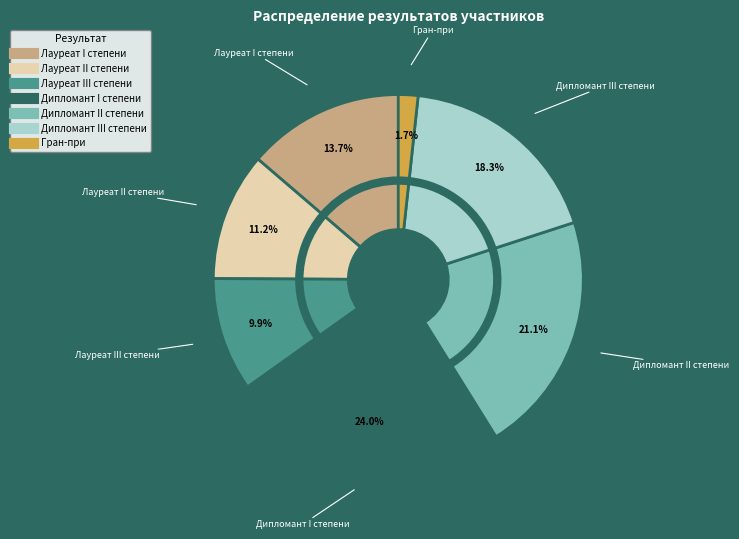

Is Гран-при the majority of the pie?

No